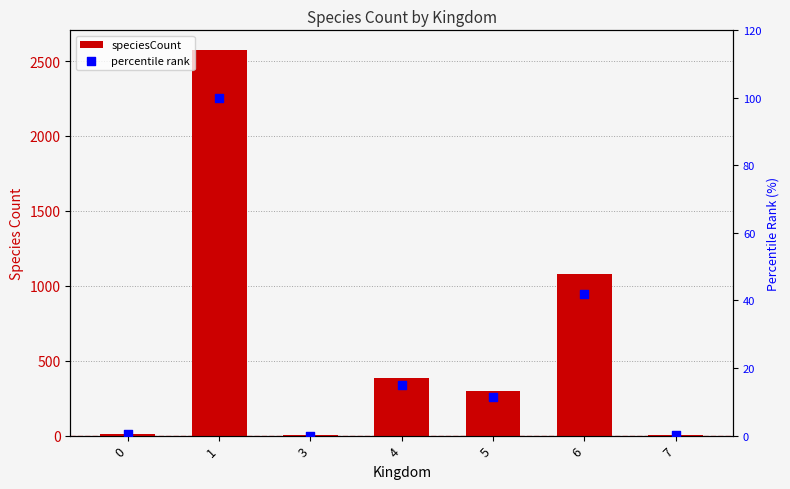

What are all the series names shown in the legend?

speciesCount, percentile rank